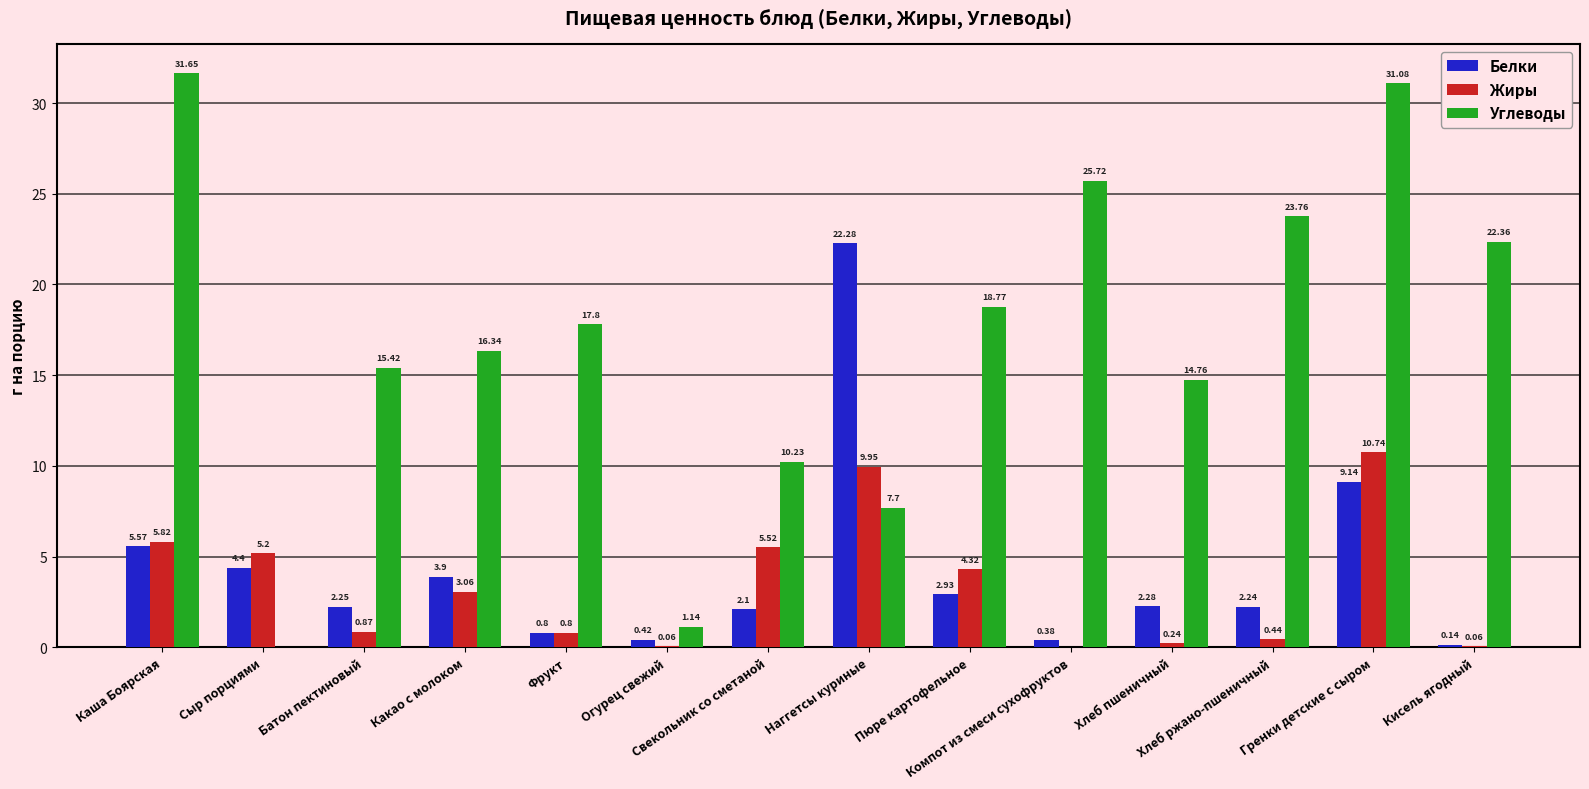

Which series has the largest total across all categories?

Углеводы